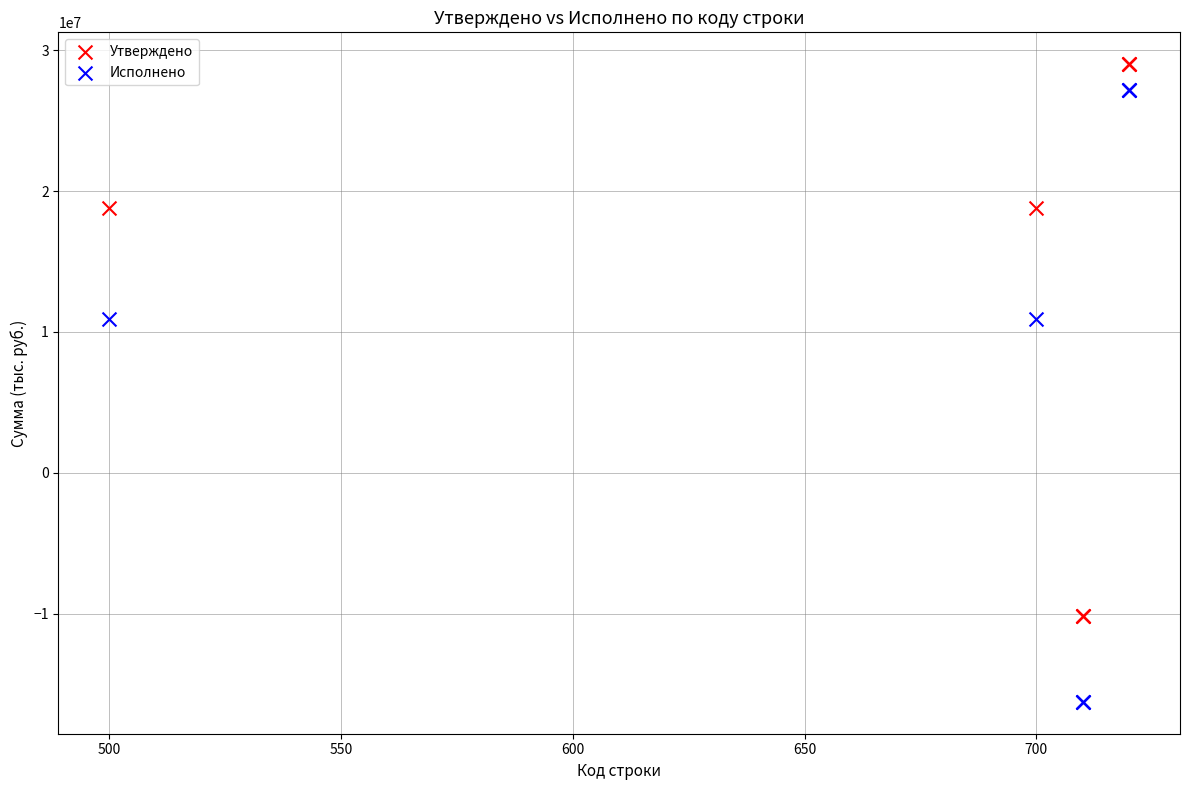

Which series has the widest spread of Y values?

Исполнено